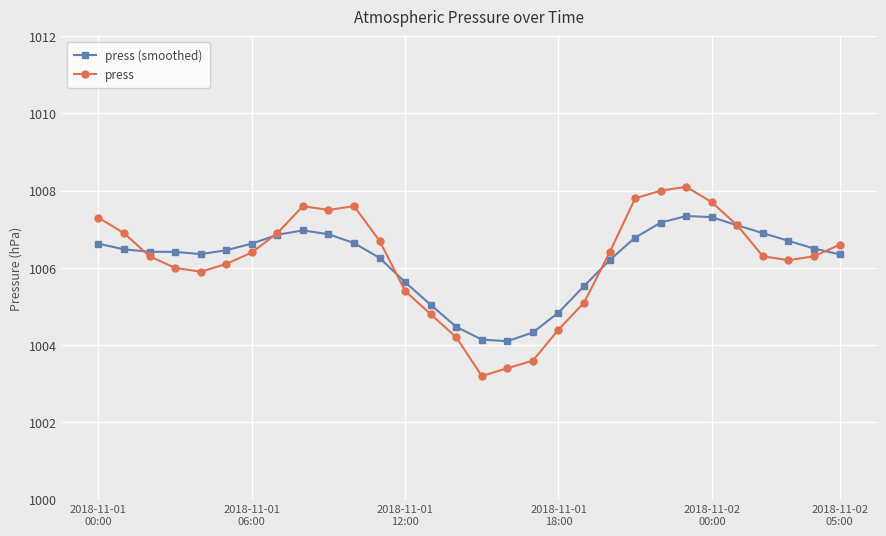

Which series has the widest spread of values?

press